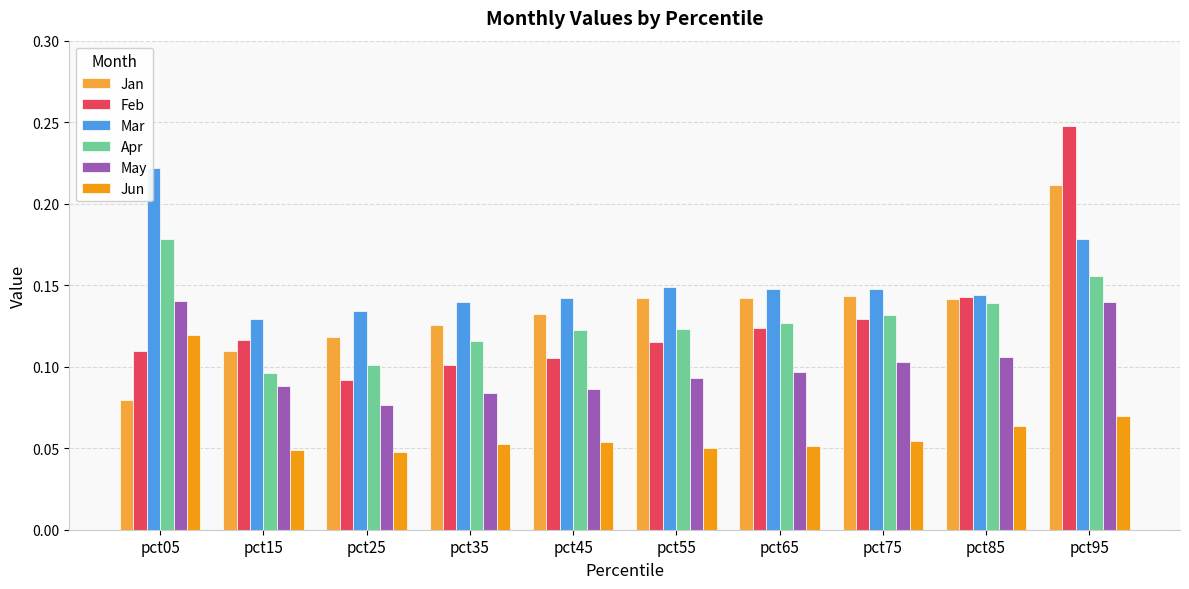

How many groups of bars are there?

10